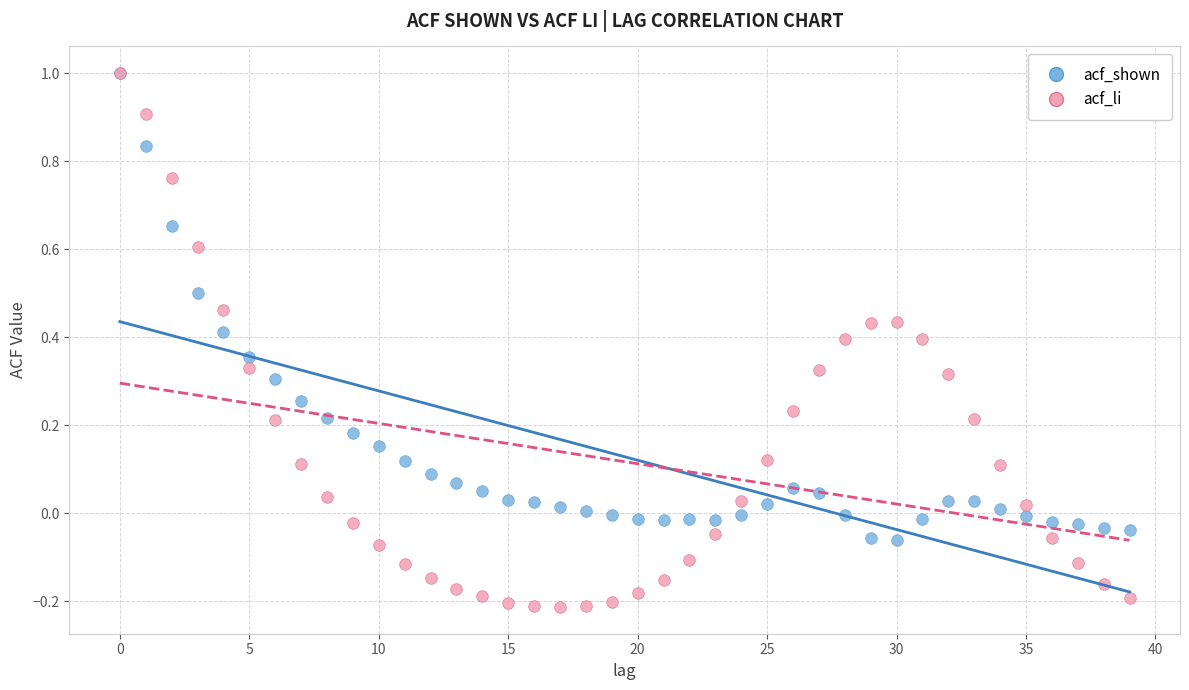

Which series has the largest Y range (max minus min)?

acf_li